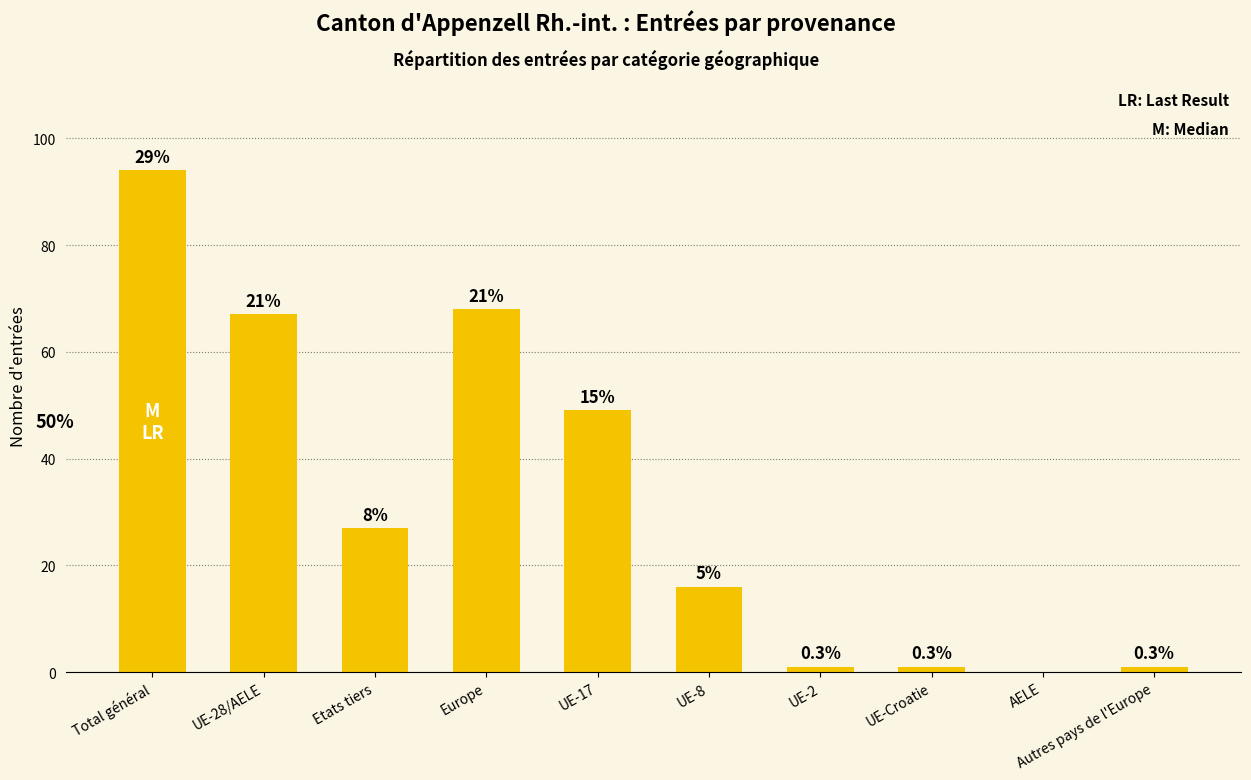

What is the difference between the maximum and minimum values?

94